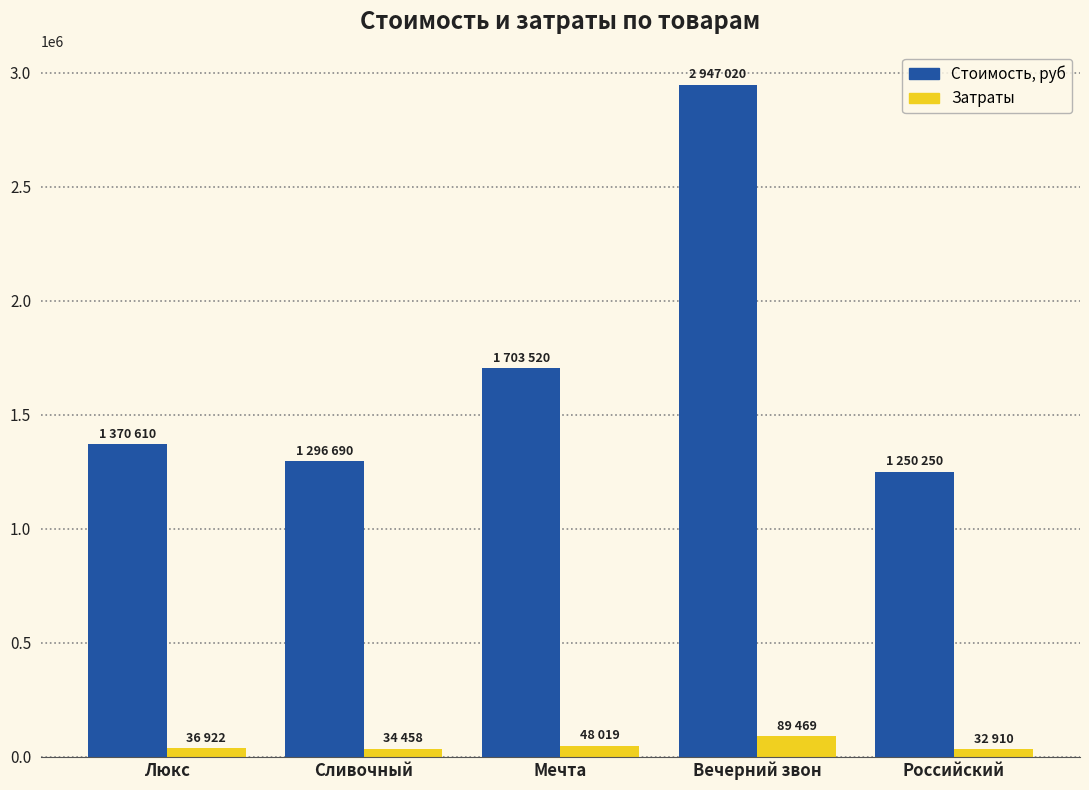

What is the approximate value of Стоимость, руб at Люкс?

1370610